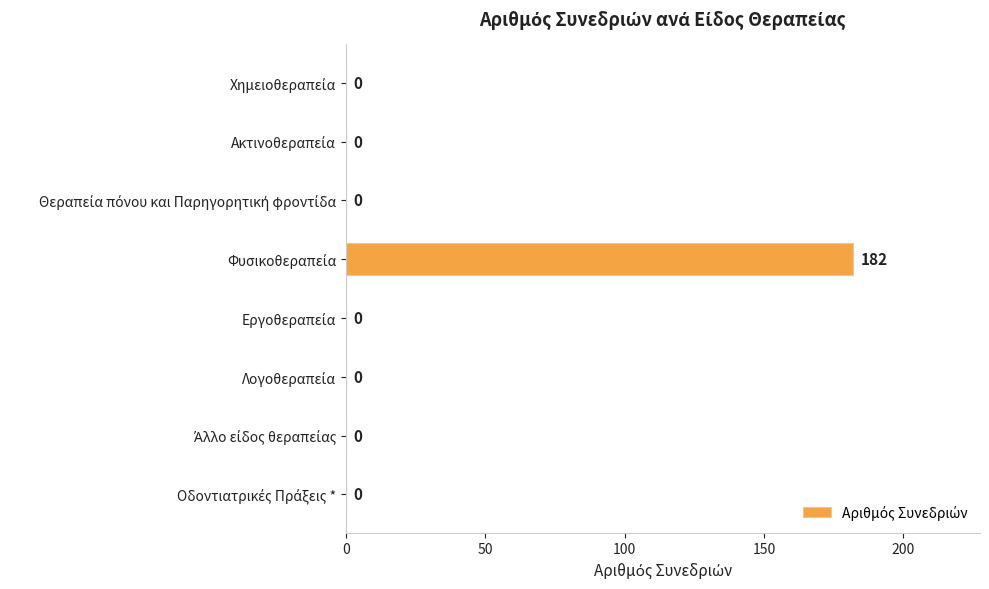

Does the chart contain stacked bars?

No